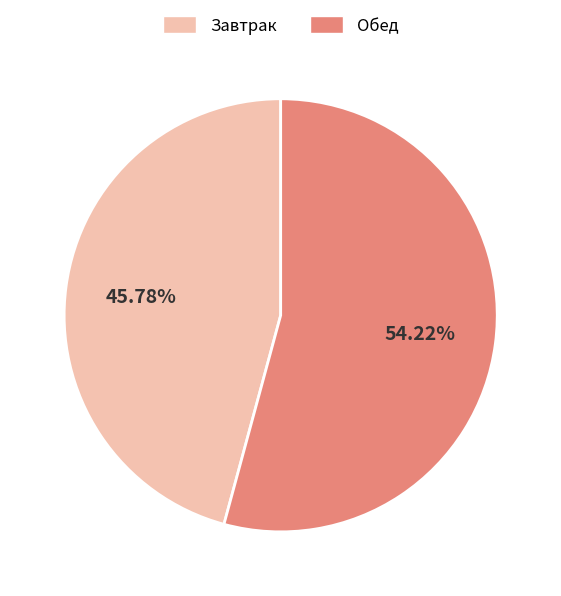

To the nearest percent, what is the average slice percentage?

50%